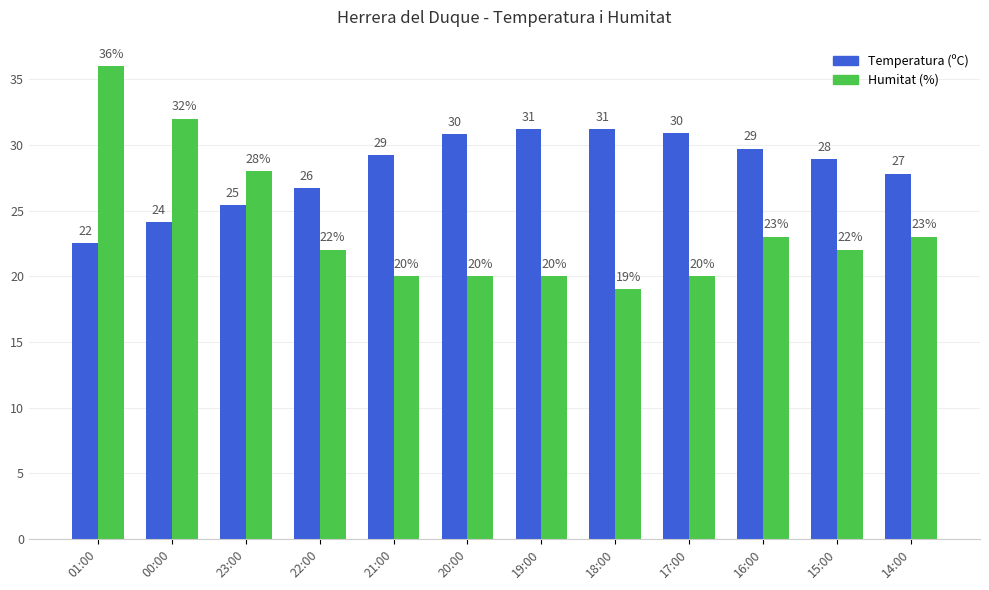

What are all the series names shown in the legend?

Temperatura (ºC), Humitat (%)